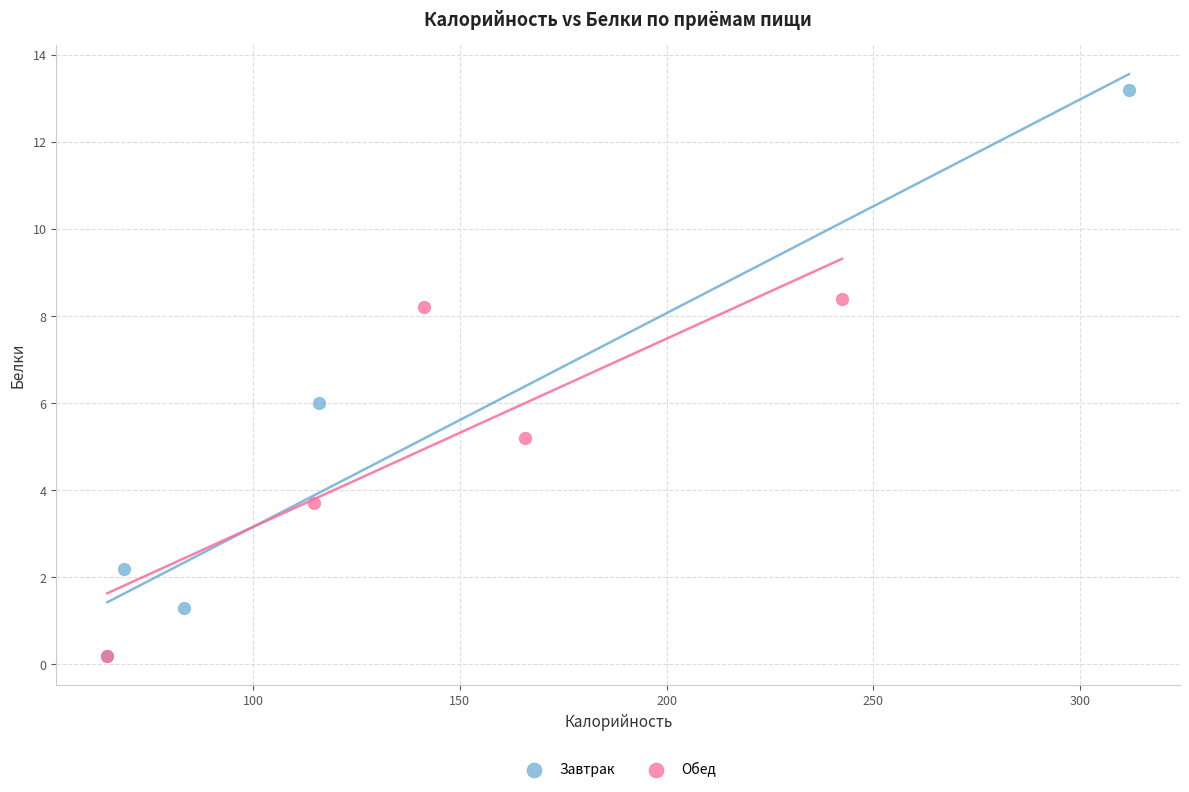

What are all the series names shown in the legend?

Завтрак, Обед